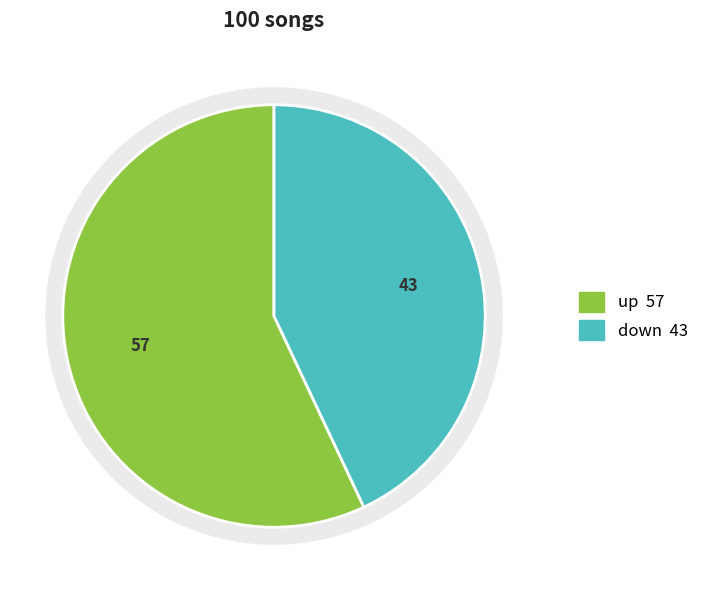

Do up and down together represent more than half of the pie?

Yes